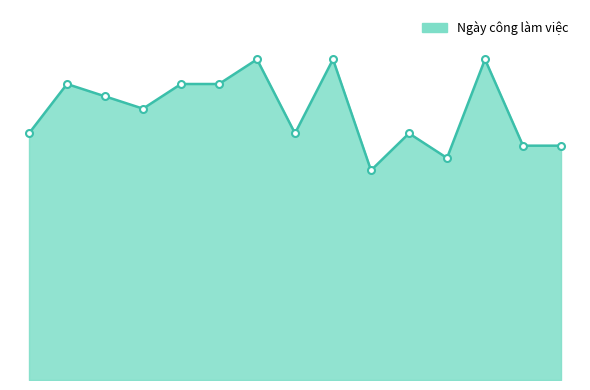

Rank the categories by value from highest to lowest.

7, 9, 13, 2, 5, 6, 3, 4, 1, 8, 11, 14, 15, 12, 10